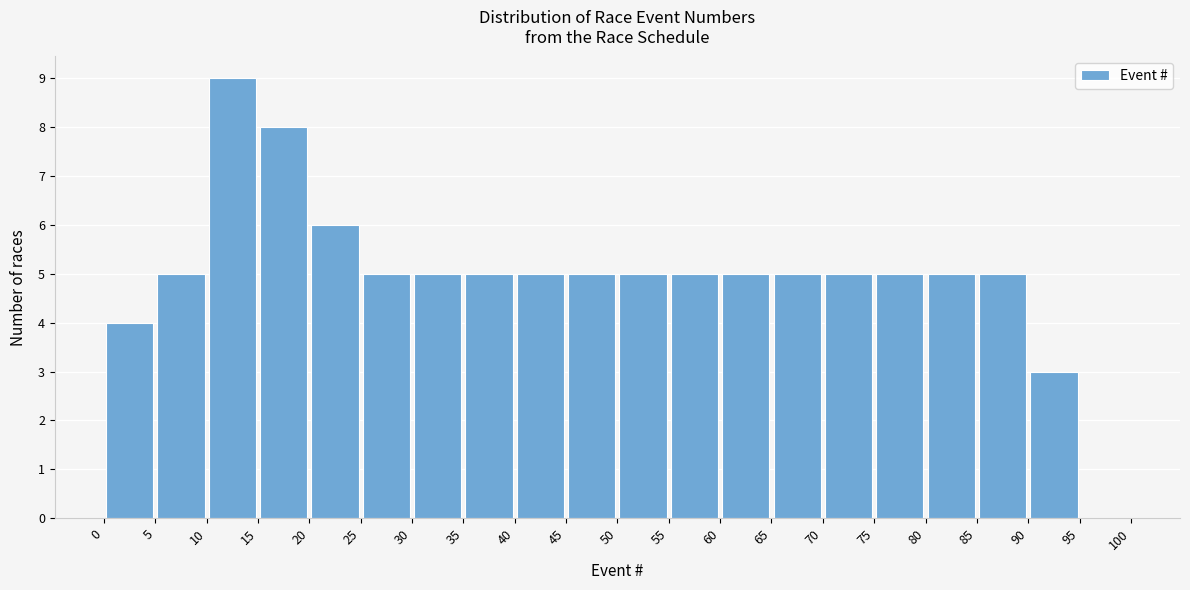

Over which range of the x-axis is the bar tallest?

10 to 15